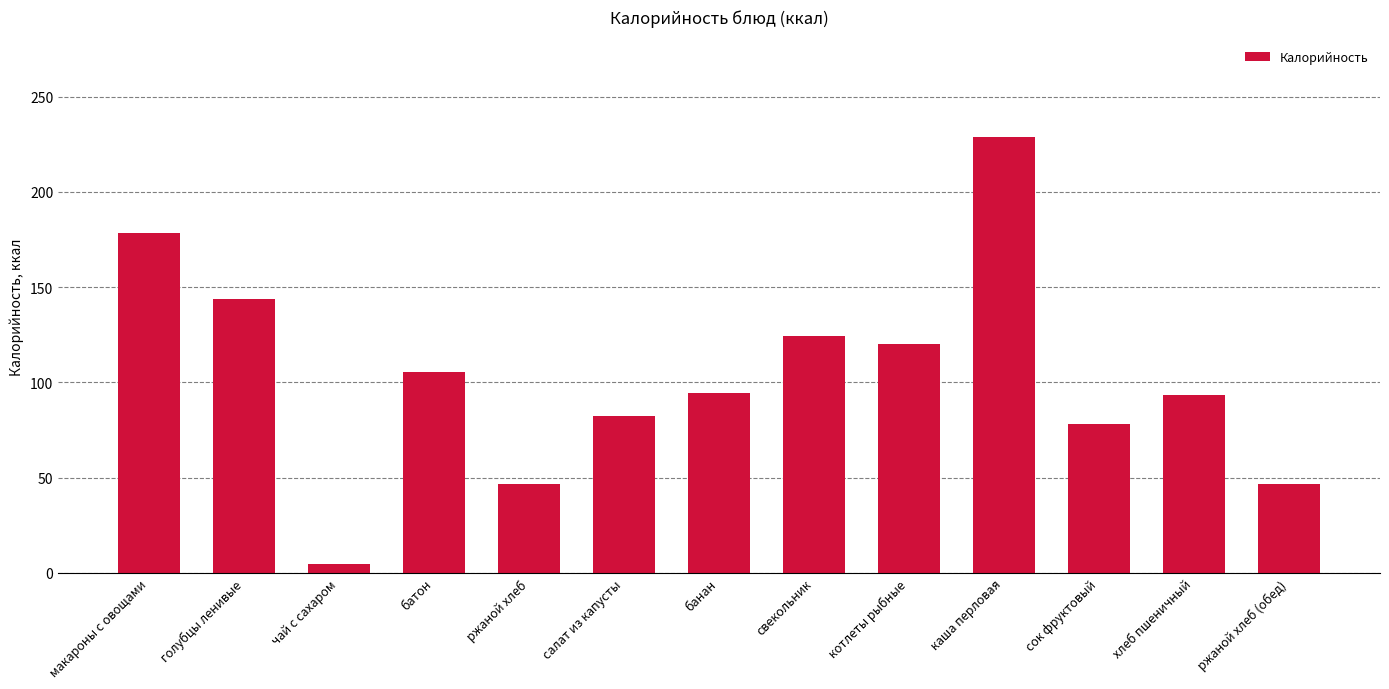

What is the value of the 5th bar from the left?

46.4